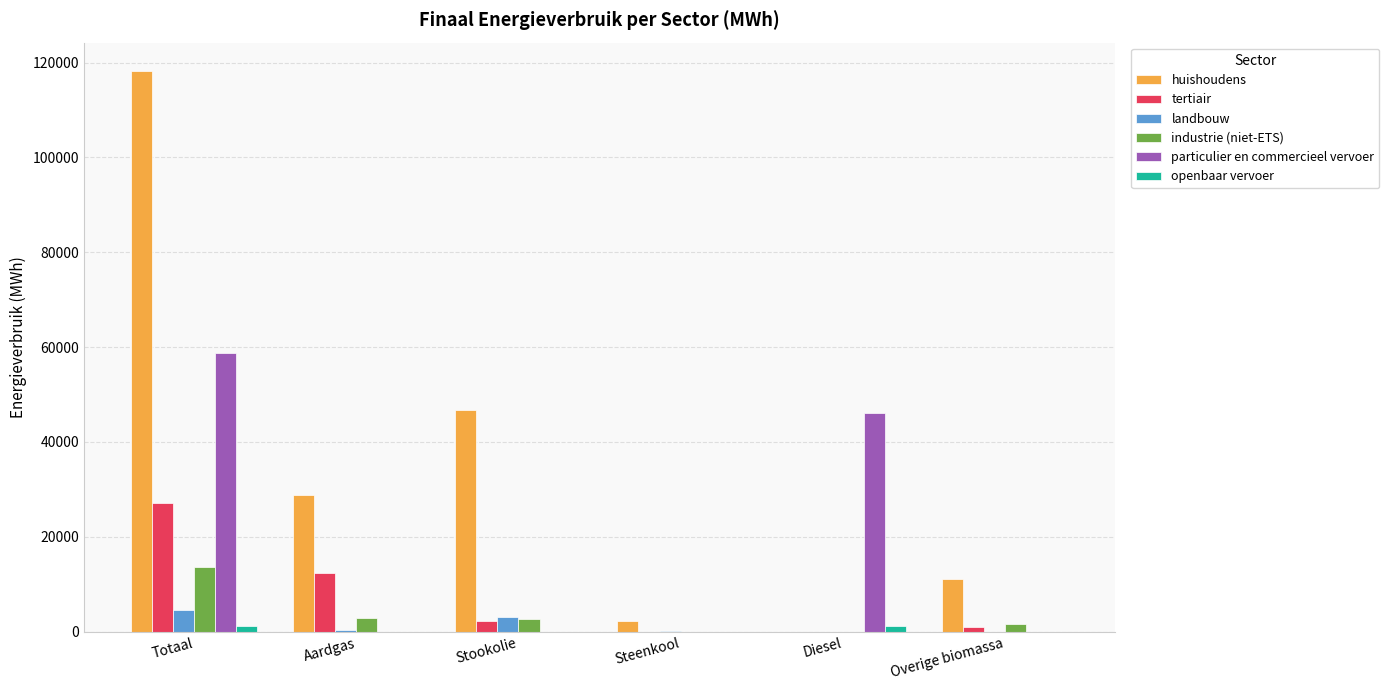

Which category has the highest value in the particulier en commercieel vervoer series?

Totaal